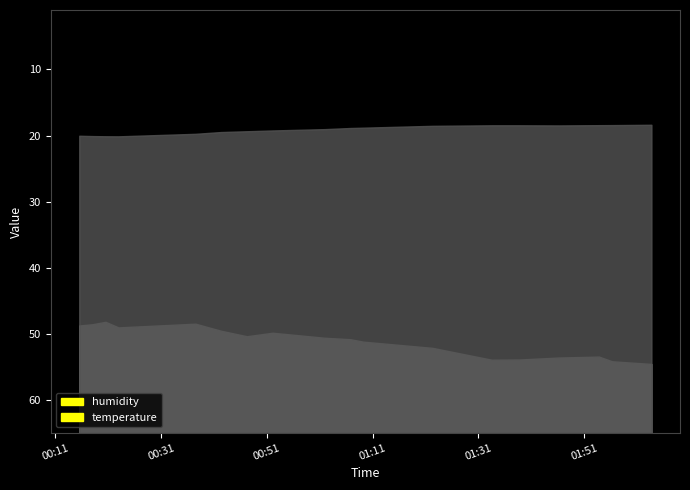

What is the difference between the maximum and second lowest values in the humidity series?

6.1